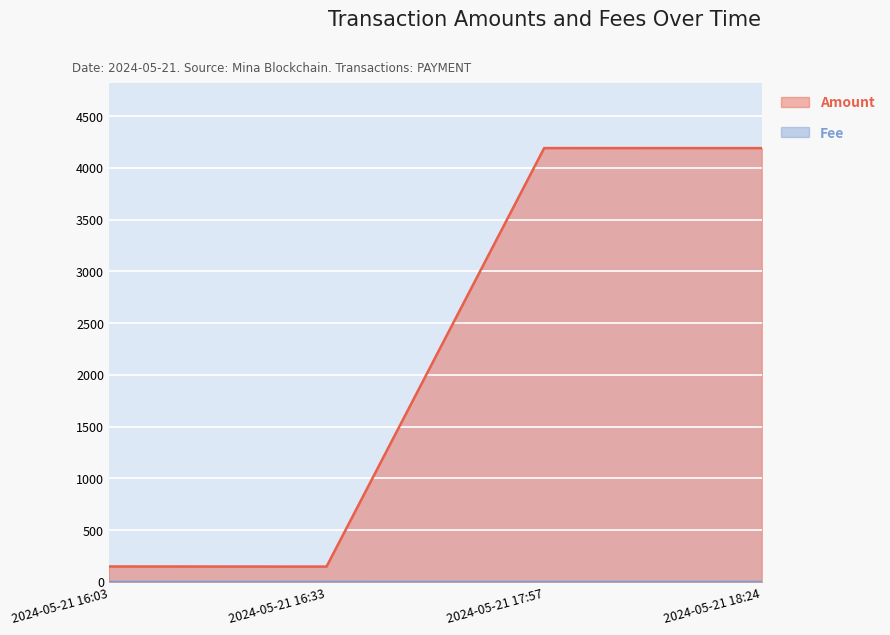

What is the label of the 1st point from the right?

2024-05-21 18:24